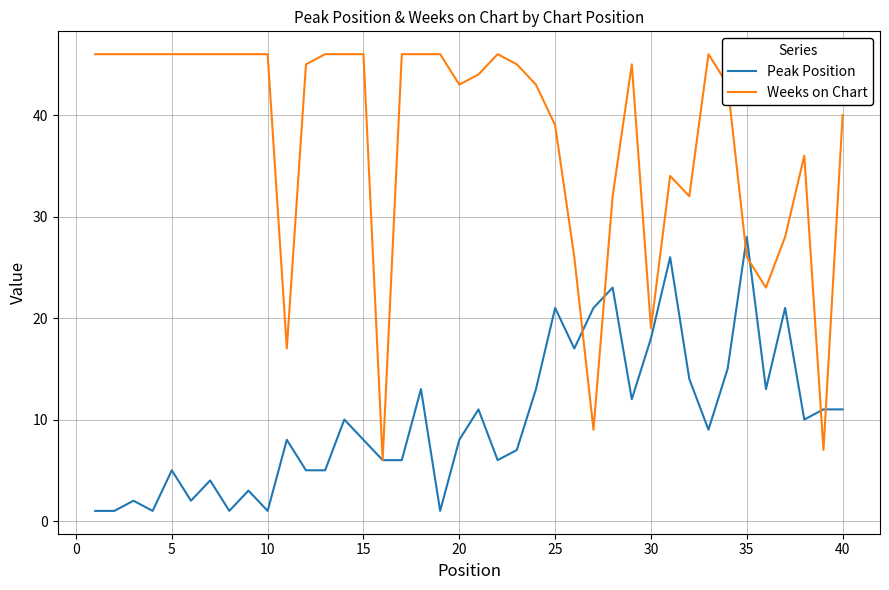

Rank the series by their maximum value, from highest to lowest.

Weeks on Chart, Peak Position